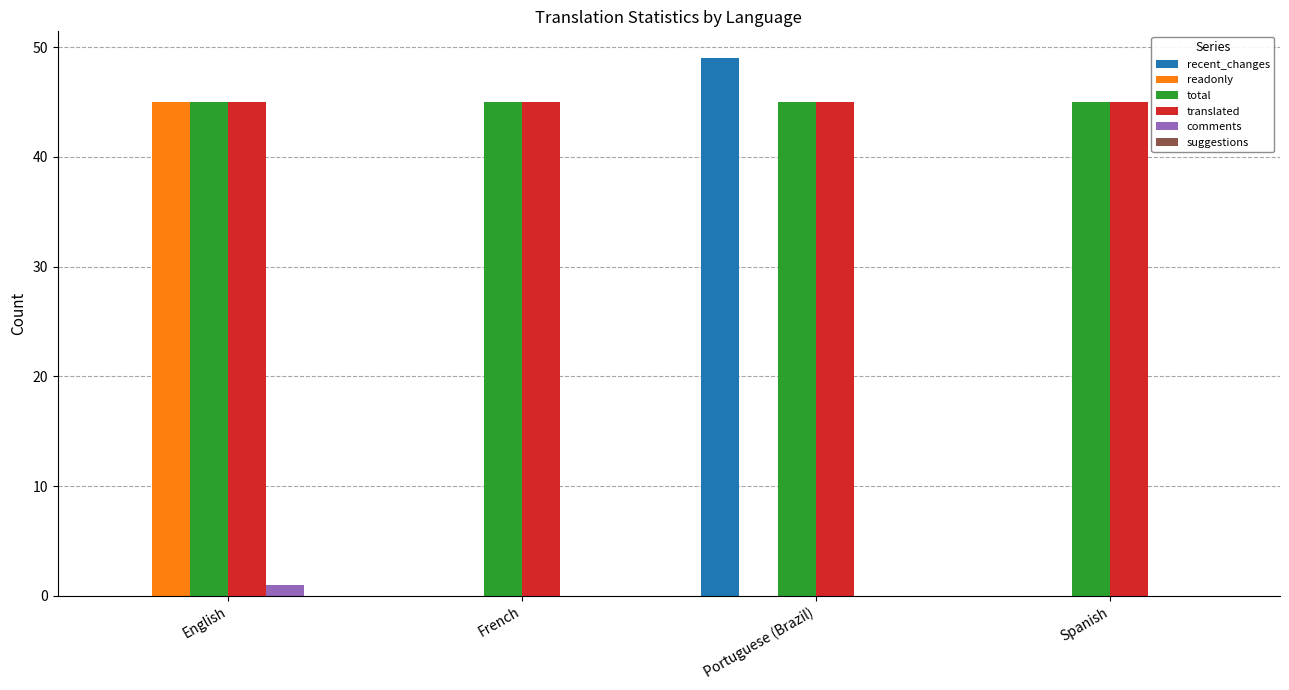

What is the approximate value of recent_changes at Portuguese (Brazil), to the nearest 5?

50